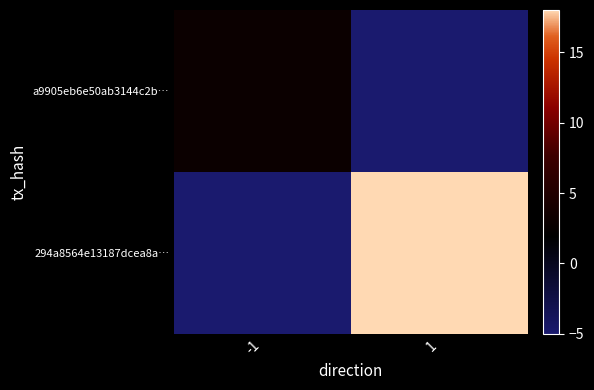

What is the difference between the highest and lowest values at -1?

8